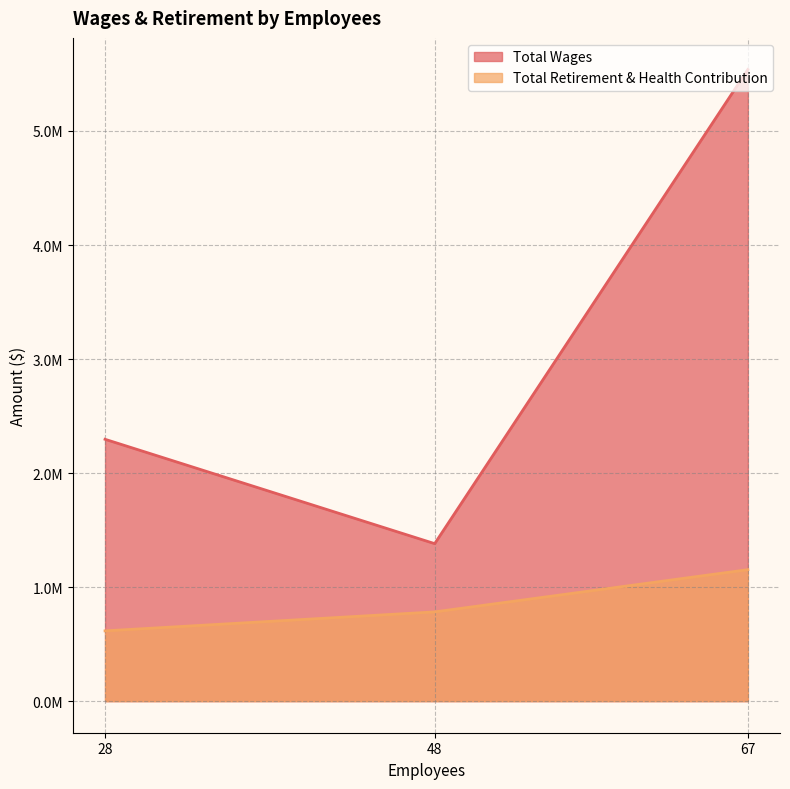

The Total Wages series shows 1381128 at 48. True or false?

True